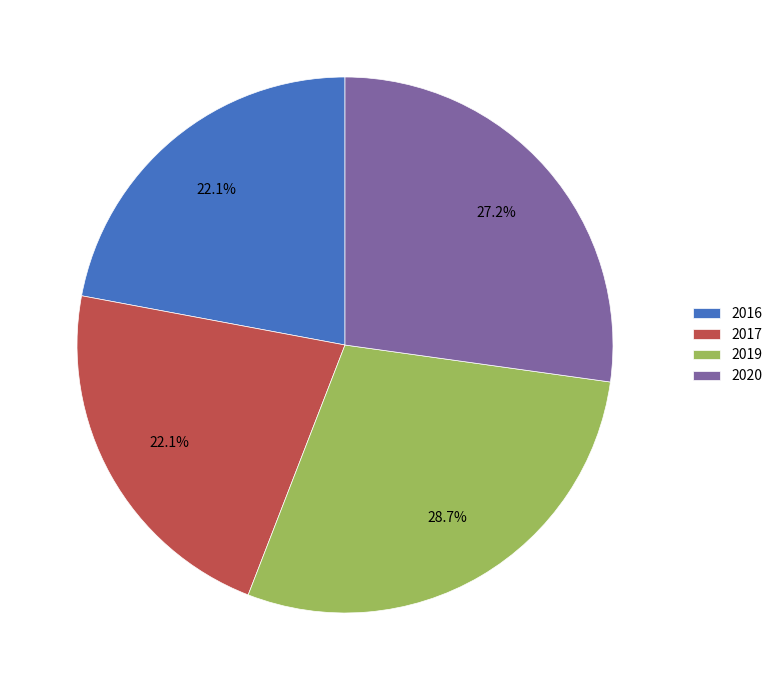

How many segments does this pie chart have?

4